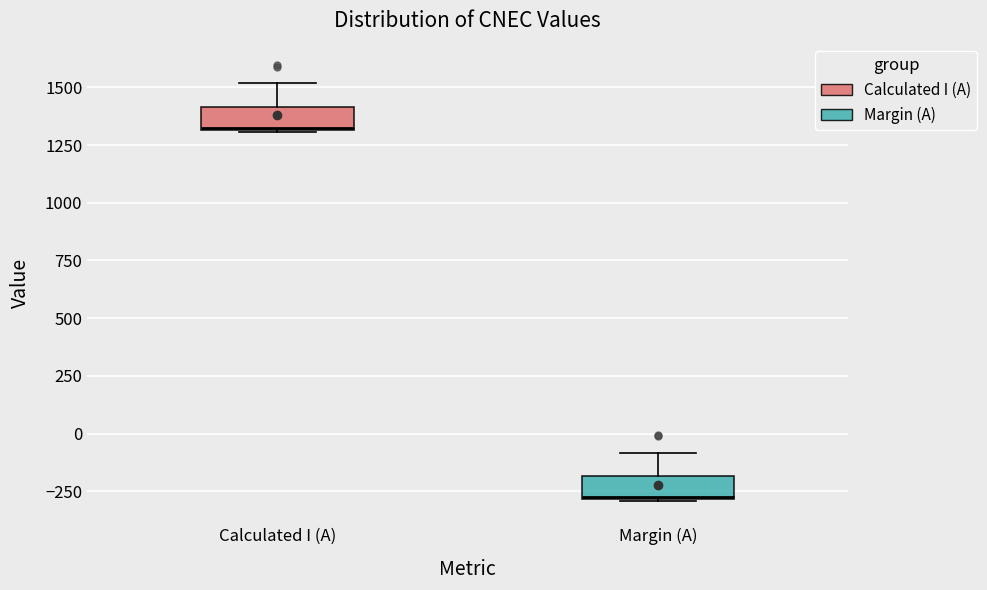

Reading left to right, transcribe this box plot: for each box, give where its median line is, the range the box spans, and where its two whiskers end, as read against the y-axis. The values are not printed on the chart, so give them approximately, as read against the axis.

Calculated I (A): median 1350, box 1300 to 1400, whiskers 1300 to 1500
Margin (A): median -250, box -300 to -200, whiskers -300 to -100